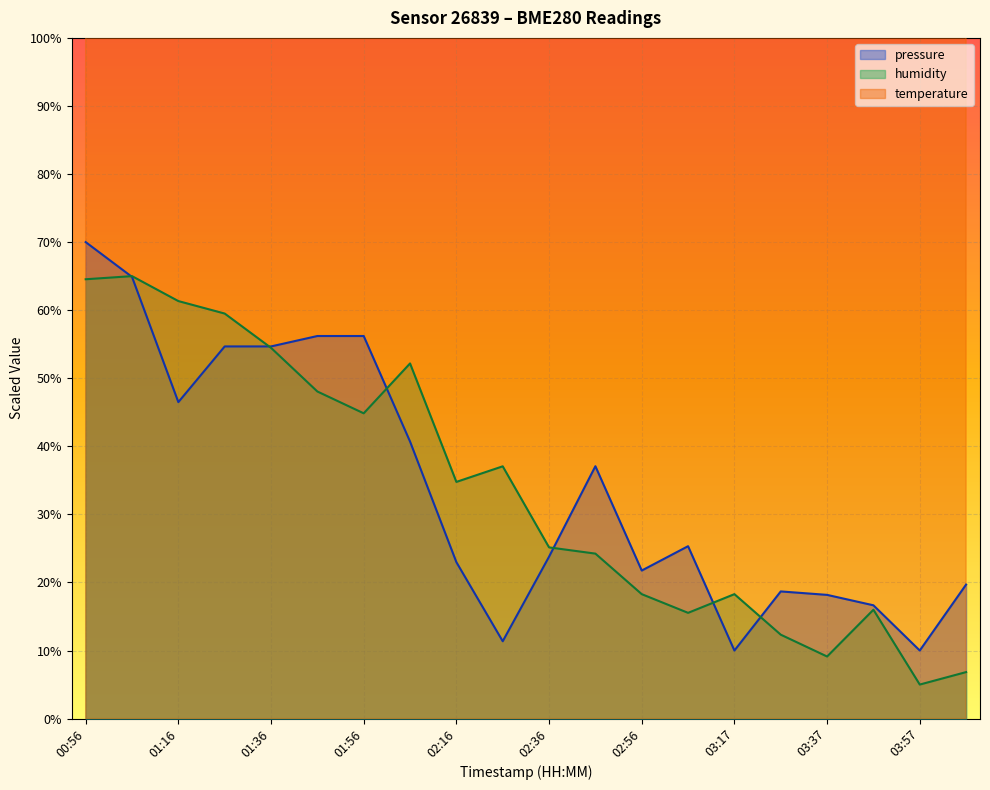

At how many categories does at least one series exceed 120?

20